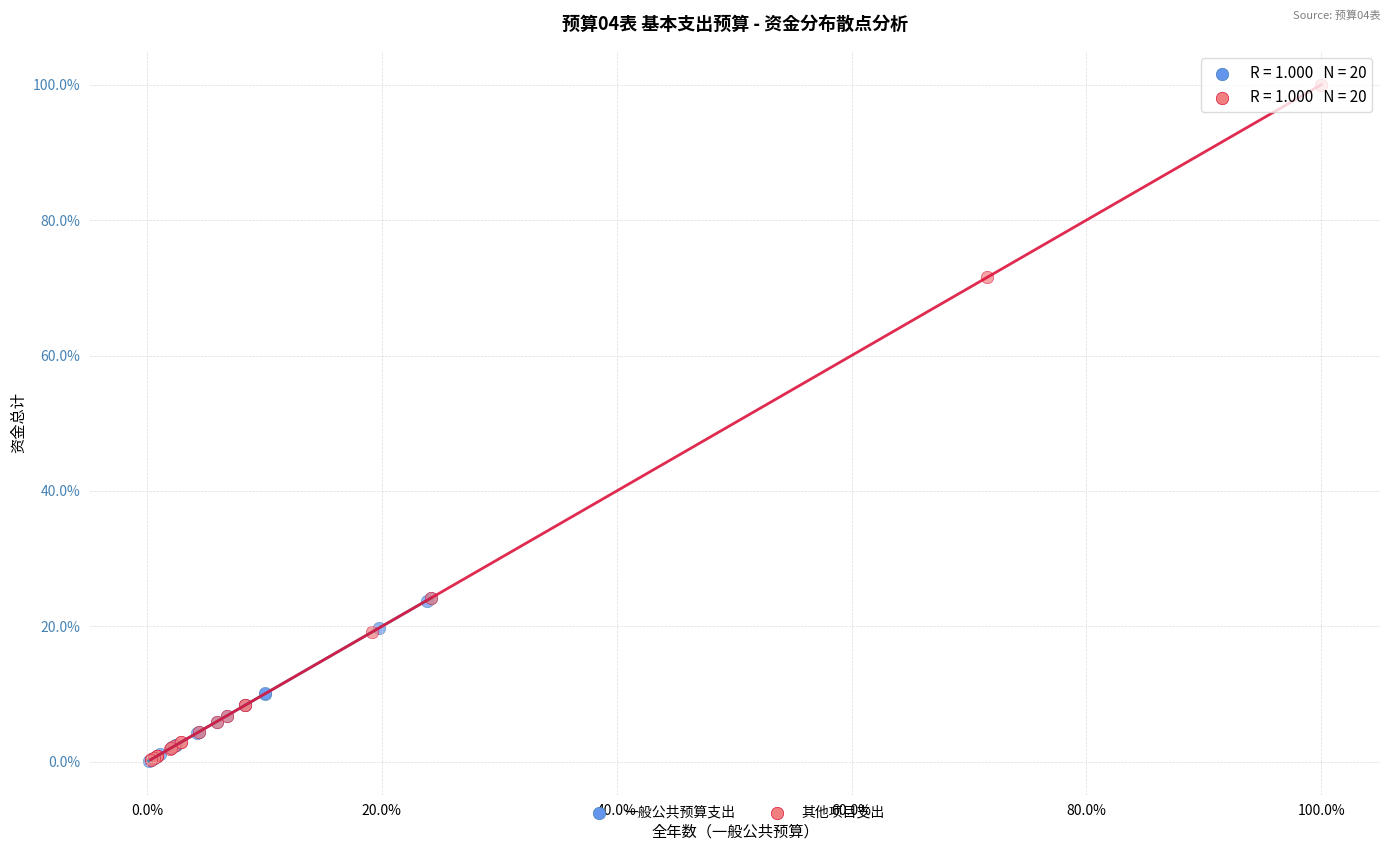

What are all the series names shown in the legend?

一般公共预算支出, 其他项目支出